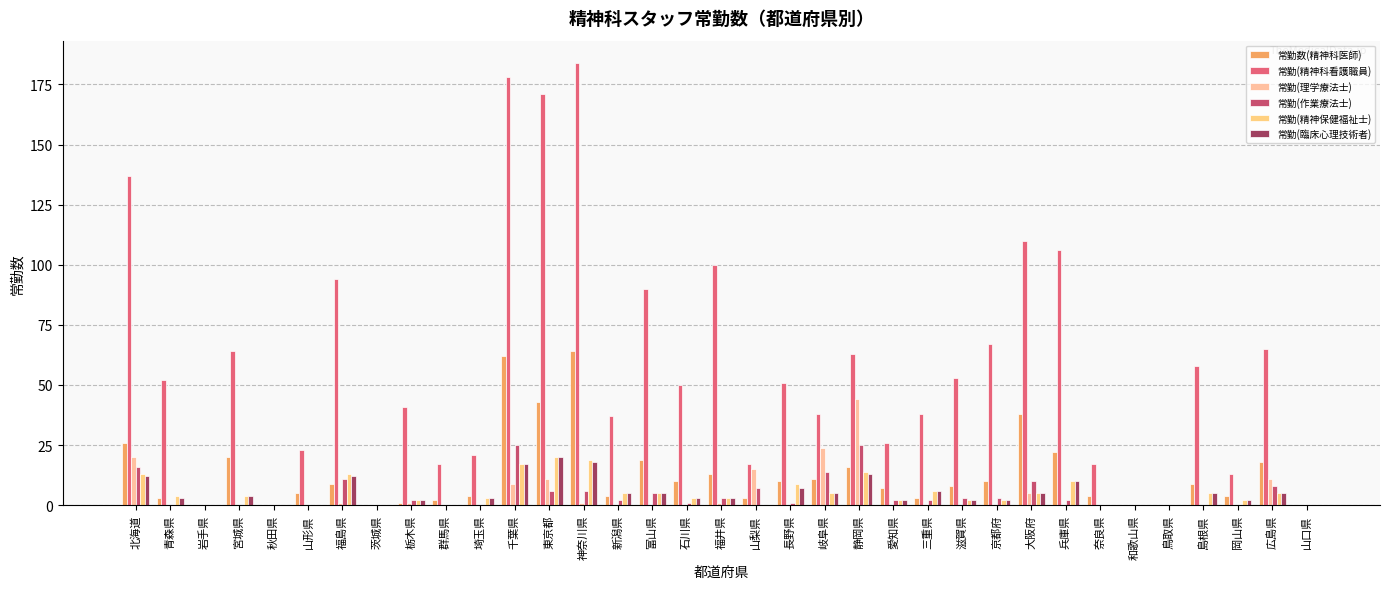

How many distinct data groups are displayed?

6